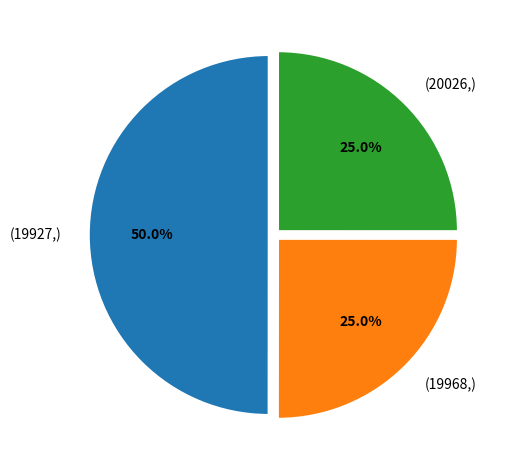

Do (20026,) and (19927,) together represent more than half of the pie?

Yes